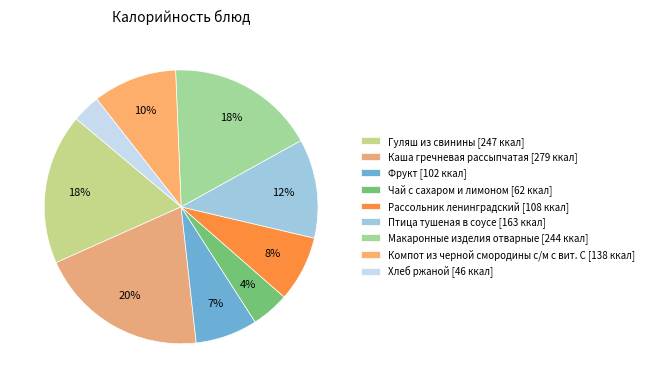

Does any single category account for the majority?

No